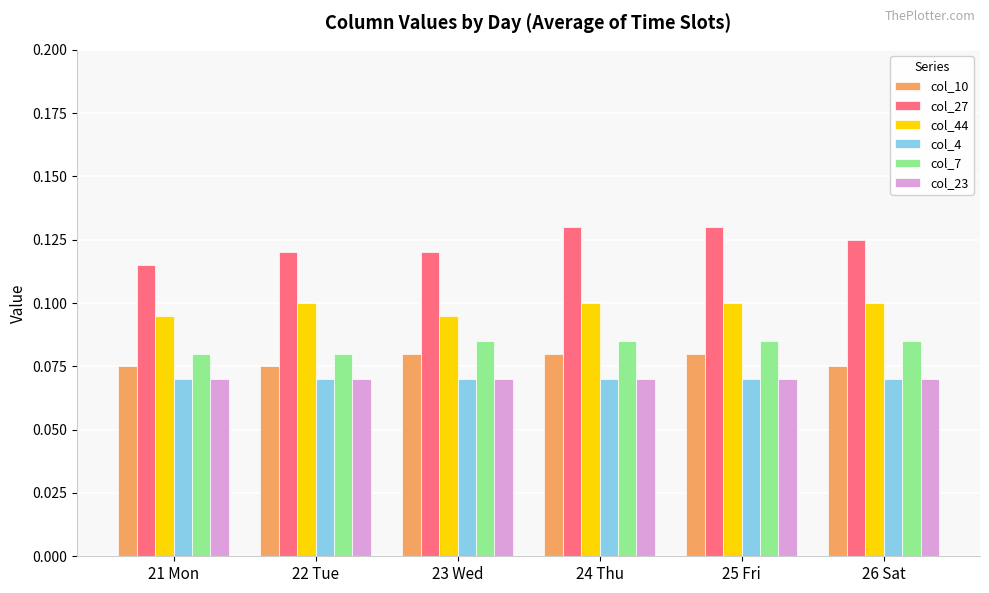

What is the sum of all col_27 values?

0.7